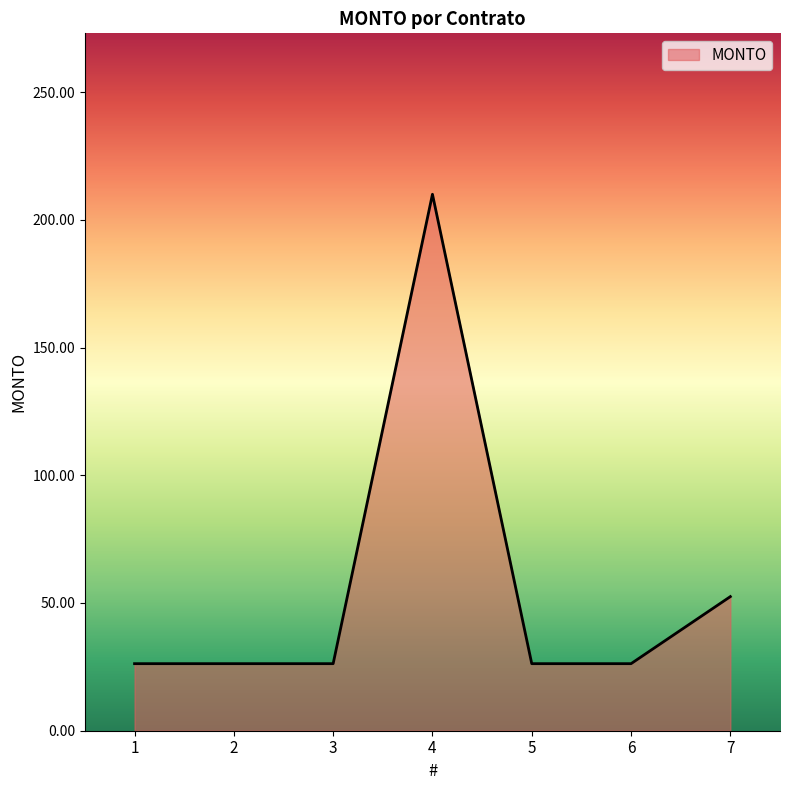

Approximately how many times larger is the value at 5 compared to 7?

0.5